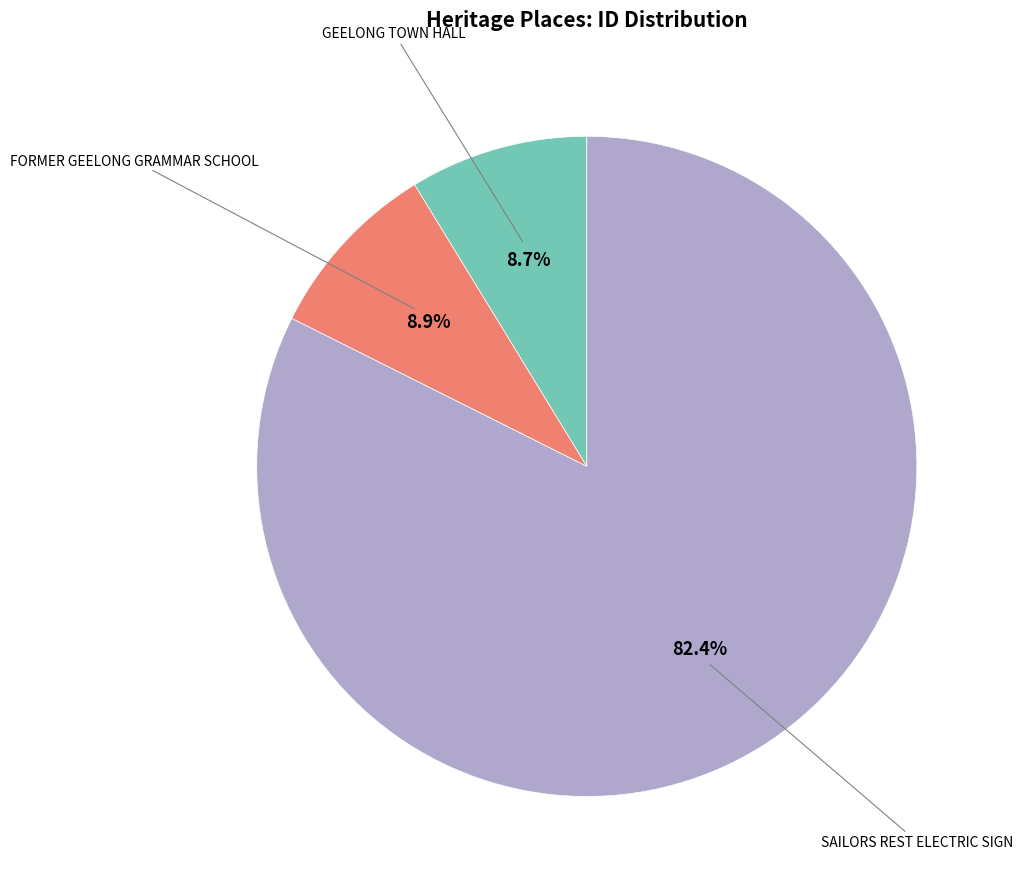

How many segments does this pie chart have?

3